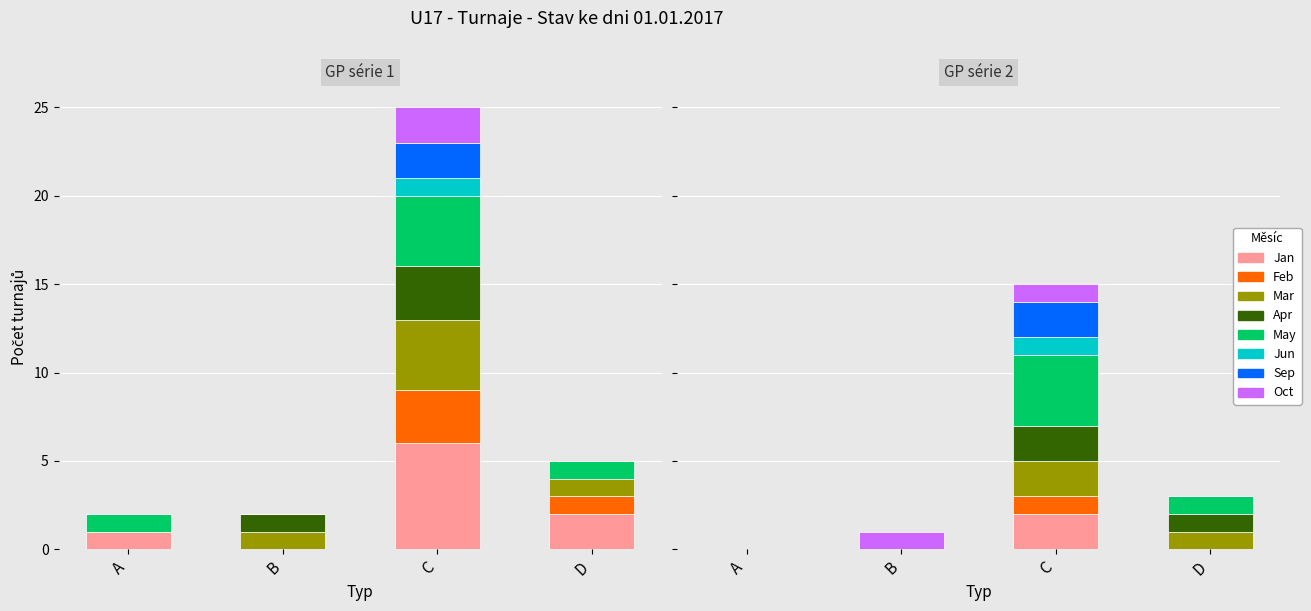

Is it true that the value at A is 2?

False